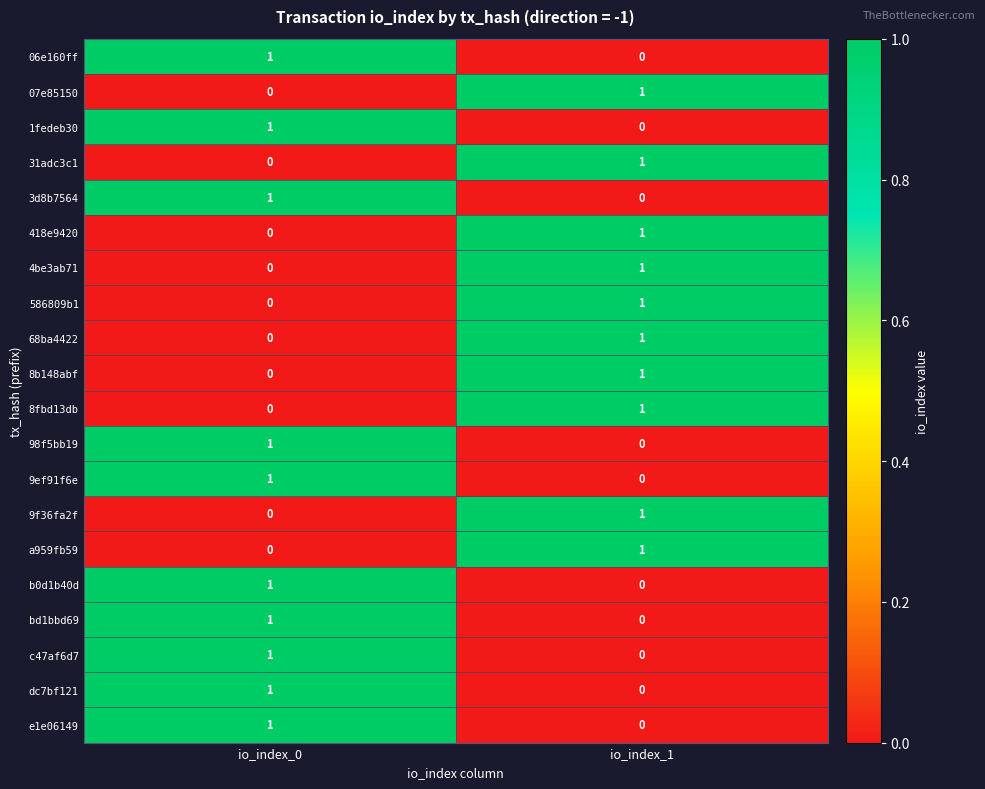

Where is 418e9420 nearest to the value 0?

io_index_0